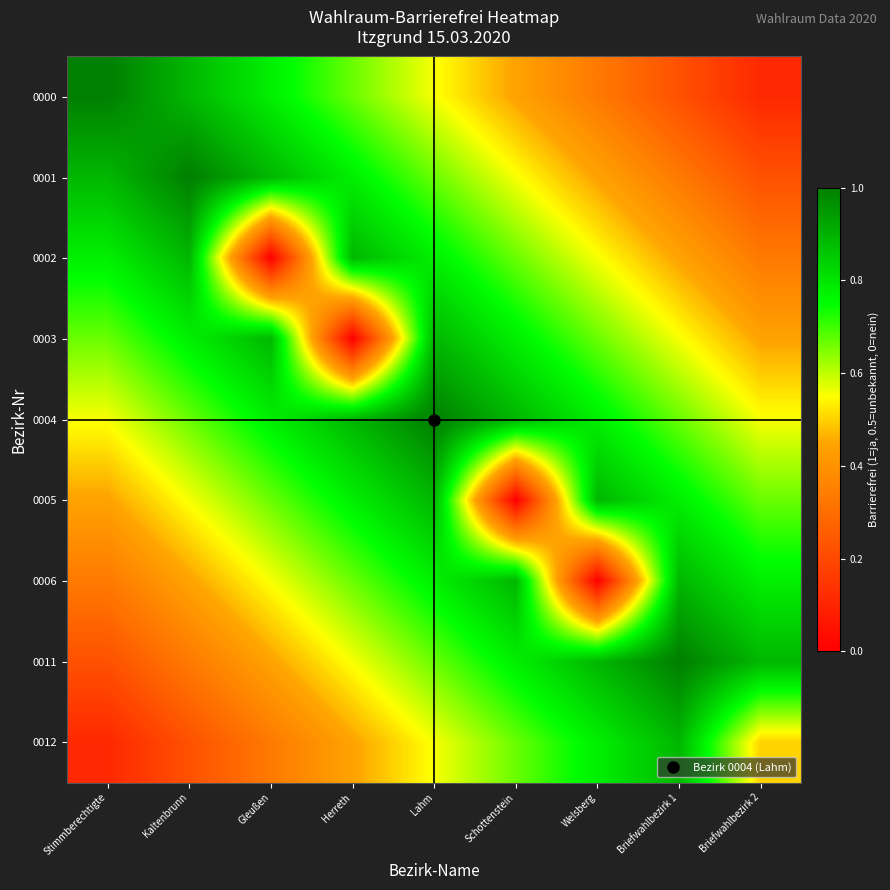

Reading right to left, transcribe all the data shown in this chart.

0000: Briefwahlbezirk 2=0.1	Briefwahlbezirk 1=0.2	Welsberg=0.3	Schottenstein=0.4	Lahm=0.6	Herreth=0.7	Gleußen=0.8	Kaltenbrunn=0.9	Stimmberechtigte=1.0
0001: Briefwahlbezirk 2=0.2	Briefwahlbezirk 1=0.3	Welsberg=0.4	Schottenstein=0.6	Lahm=0.7	Herreth=0.8	Gleußen=0.9	Kaltenbrunn=1.0	Stimmberechtigte=0.9
0002: Briefwahlbezirk 2=0.3	Briefwahlbezirk 1=0.4	Welsberg=0.6	Schottenstein=0.7	Lahm=0.8	Herreth=0.9	Gleußen=0.0	Kaltenbrunn=0.9	Stimmberechtigte=0.8
0003: Briefwahlbezirk 2=0.4	Briefwahlbezirk 1=0.6	Welsberg=0.7	Schottenstein=0.8	Lahm=0.9	Herreth=0.0	Gleußen=0.9	Kaltenbrunn=0.8	Stimmberechtigte=0.7
0004: Briefwahlbezirk 2=0.6	Briefwahlbezirk 1=0.7	Welsberg=0.8	Schottenstein=0.9	Lahm=1.0	Herreth=0.9	Gleußen=0.8	Kaltenbrunn=0.7	Stimmberechtigte=0.6
0005: Briefwahlbezirk 2=0.7	Briefwahlbezirk 1=0.8	Welsberg=0.9	Schottenstein=0.0	Lahm=0.9	Herreth=0.8	Gleußen=0.7	Kaltenbrunn=0.6	Stimmberechtigte=0.4
0006: Briefwahlbezirk 2=0.8	Briefwahlbezirk 1=0.9	Welsberg=0.0	Schottenstein=0.9	Lahm=0.8	Herreth=0.7	Gleußen=0.6	Kaltenbrunn=0.4	Stimmberechtigte=0.3
0011: Briefwahlbezirk 2=0.9	Briefwahlbezirk 1=1.0	Welsberg=0.9	Schottenstein=0.8	Lahm=0.7	Herreth=0.6	Gleußen=0.4	Kaltenbrunn=0.3	Stimmberechtigte=0.2
0012: Briefwahlbezirk 2=0.5	Briefwahlbezirk 1=0.9	Welsberg=0.8	Schottenstein=0.7	Lahm=0.6	Herreth=0.4	Gleußen=0.3	Kaltenbrunn=0.2	Stimmberechtigte=0.1